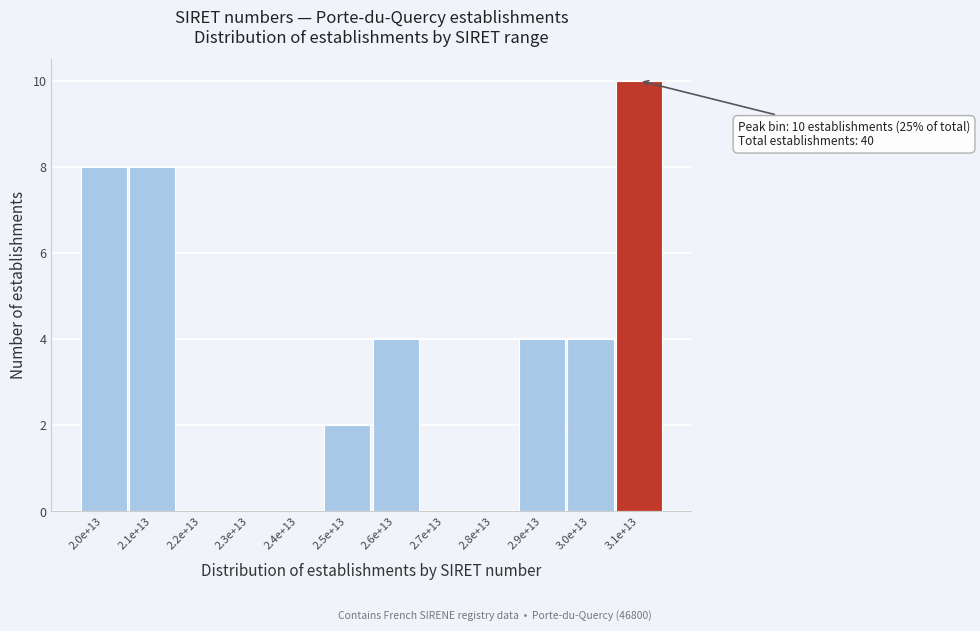

Reading right to left, transcribe all the data shown in this chart.

3.1e+13=10	3.0e+13=4	2.9e+13=4	2.8e+13=0	2.7e+13=0	2.6e+13=4	2.5e+13=2	2.4e+13=0	2.3e+13=0	2.2e+13=0	2.1e+13=8	2.0e+13=8